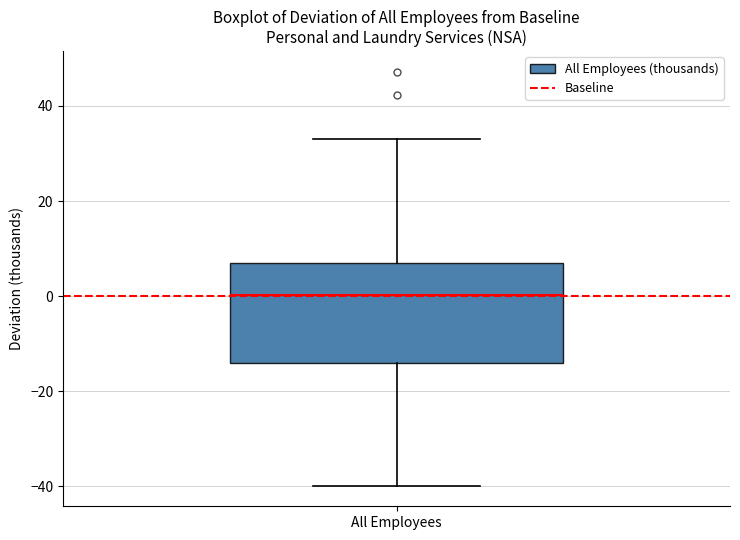

Read this box plot against the y-axis: the position of the median line, the range covered by the box, and the ends of both whiskers. The values are not printed on the chart, so give them approximately, as read against the axis.

median 0, box -14 to 8, whiskers -40 to 34